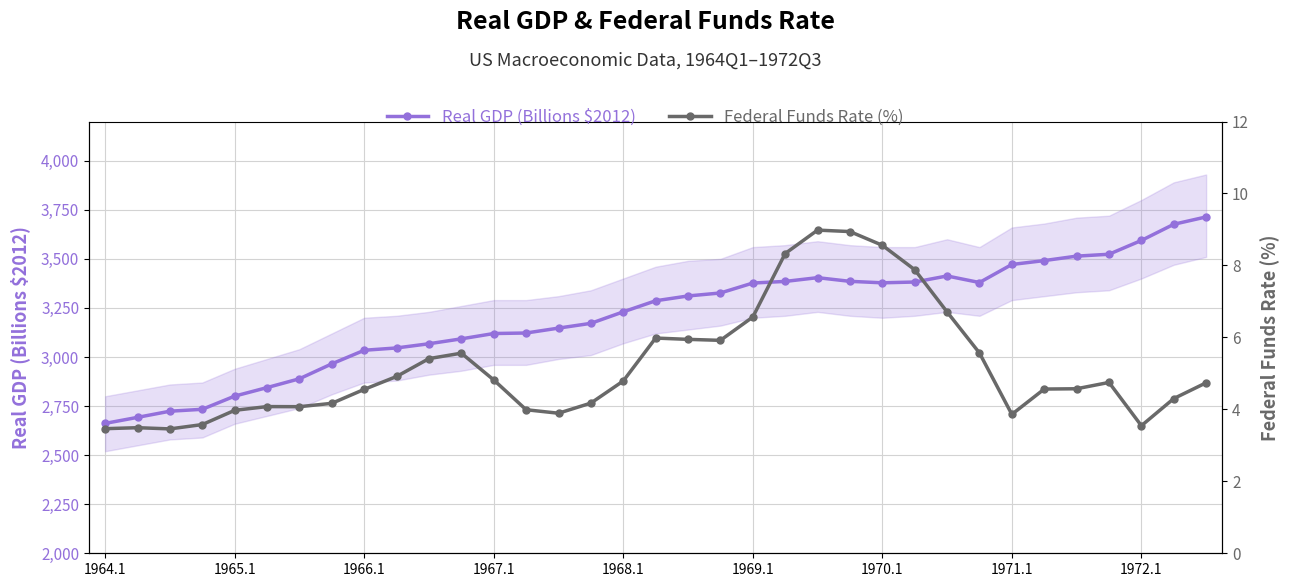

What are all the series names shown in the legend?

Real GDP (Billions $2012), Federal Funds Rate (%)